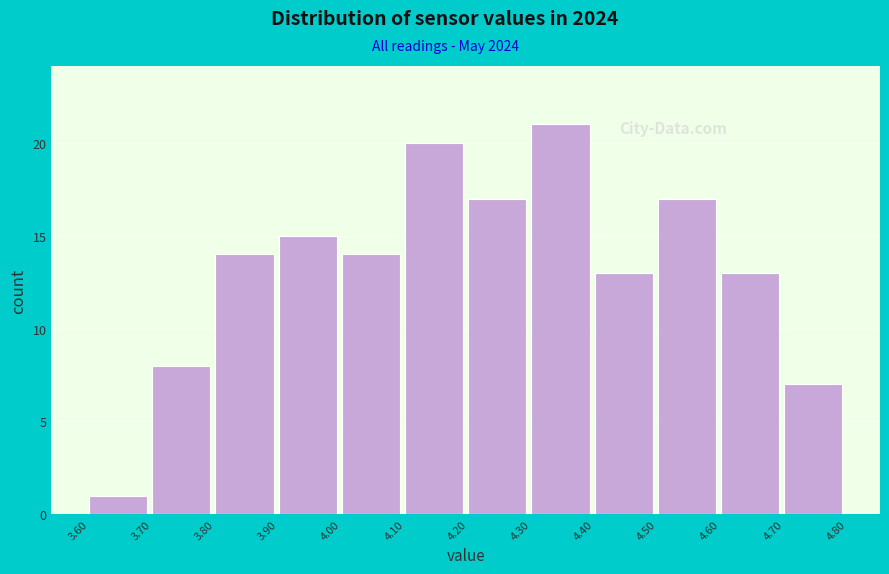

Reading left to right, transcribe this chart: for each bar, give the range it covers on the x-axis and its height. The values are not printed on the chart, so give them approximately, as read against the axis.

3.60 to 3.70: 1
3.70 to 3.80: 8
3.80 to 3.90: 14
3.90 to 4.00: 15
4.00 to 4.10: 14
4.10 to 4.20: 20
4.20 to 4.30: 17
4.30 to 4.40: 21
4.40 to 4.50: 13
4.50 to 4.60: 17
4.60 to 4.70: 13
4.70 to 4.80: 7